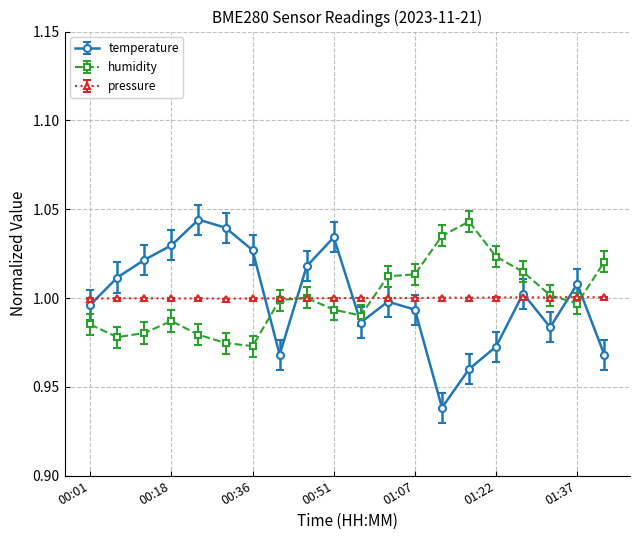

Which series has the largest range (max minus min)?

temperature